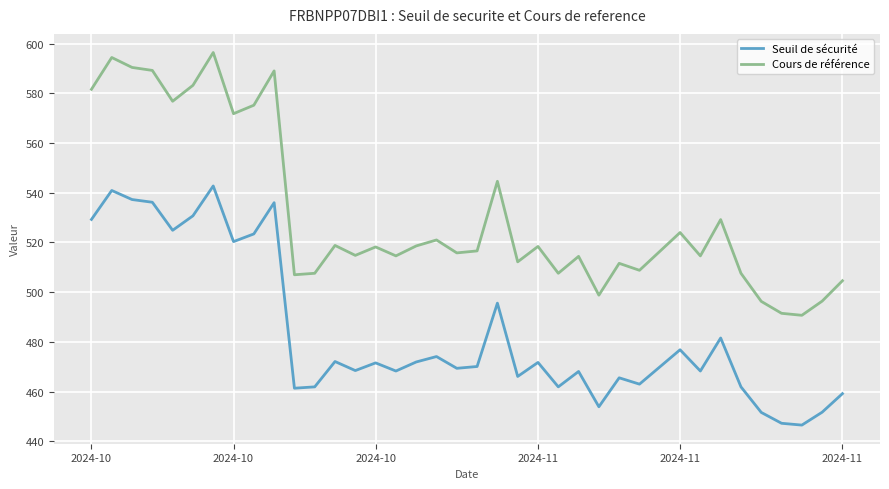

Does the chart display data point markers on the line(s)?

No